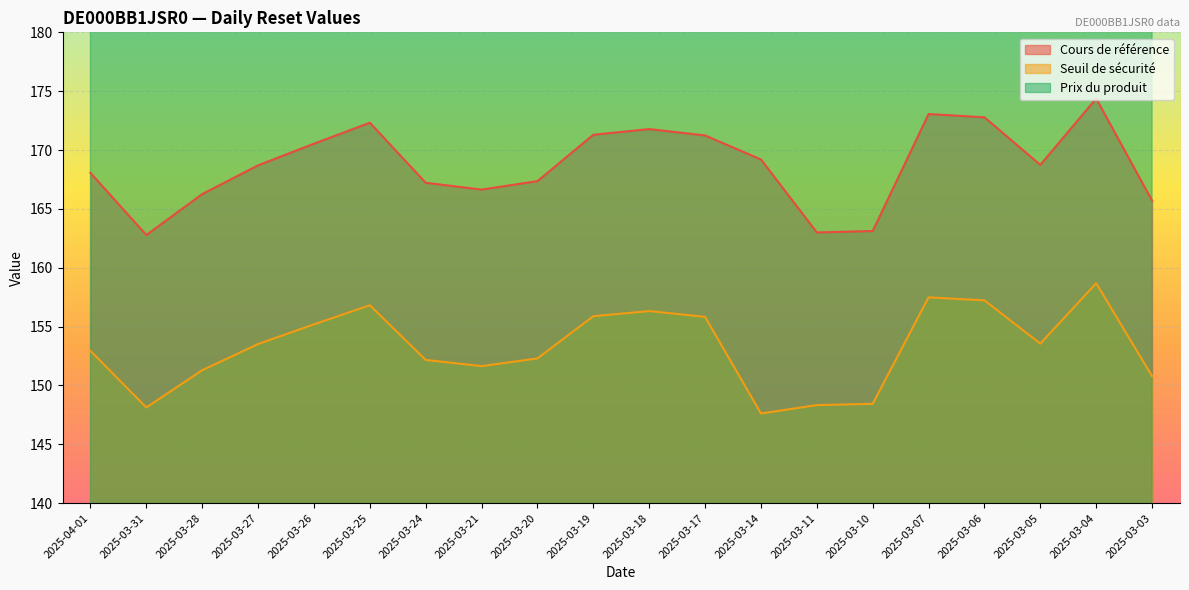

True or false: Prix du produit and Seuil de sécurité intersect in this chart.

False